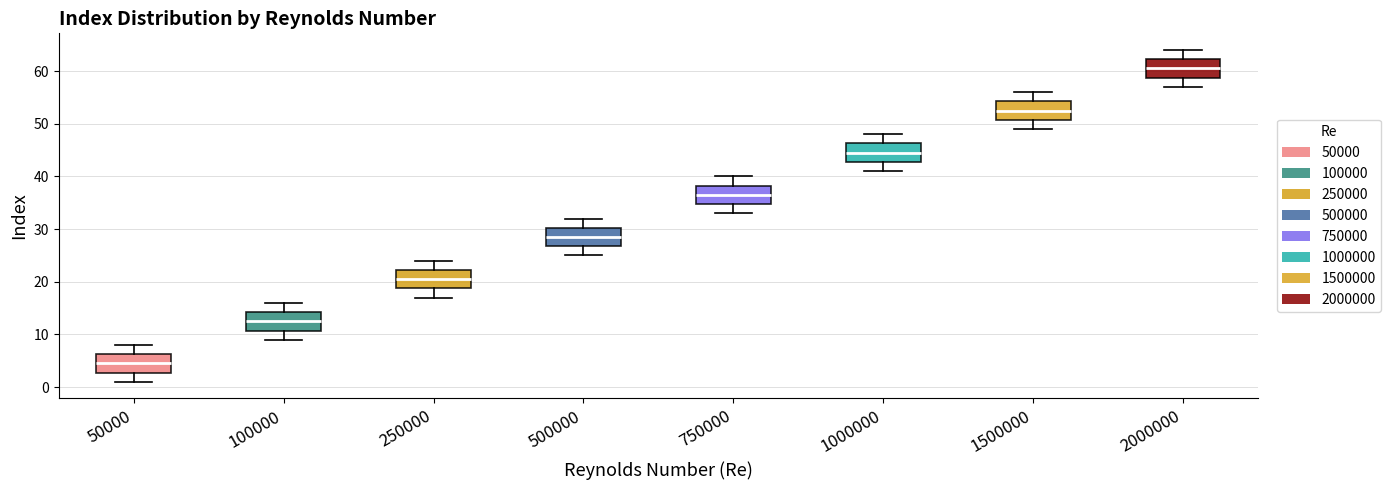

Where does the lower whisker of the box at x = 50000 end on the y-axis? The values are not printed on the chart, so give them approximately, as read against the axis.

1